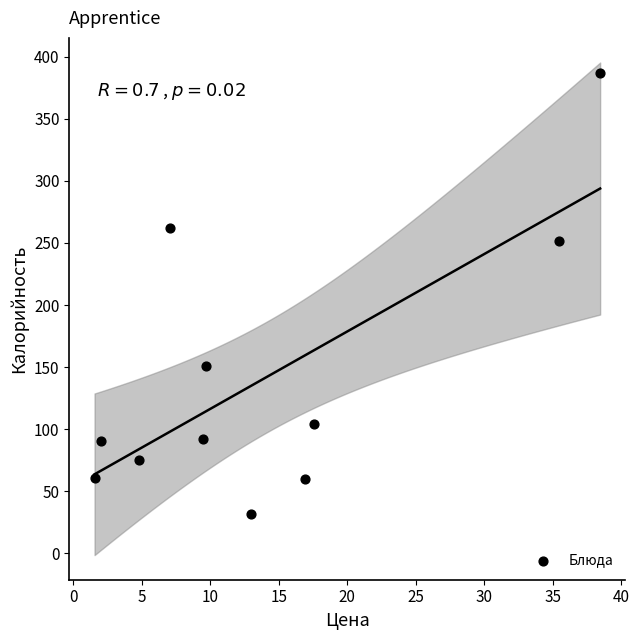

What is the range of X values (max minus min)?

36.9